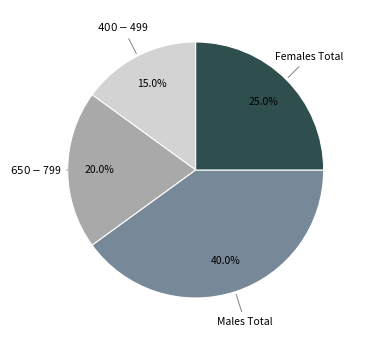

Is there any slice that represents more than half of the pie?

No